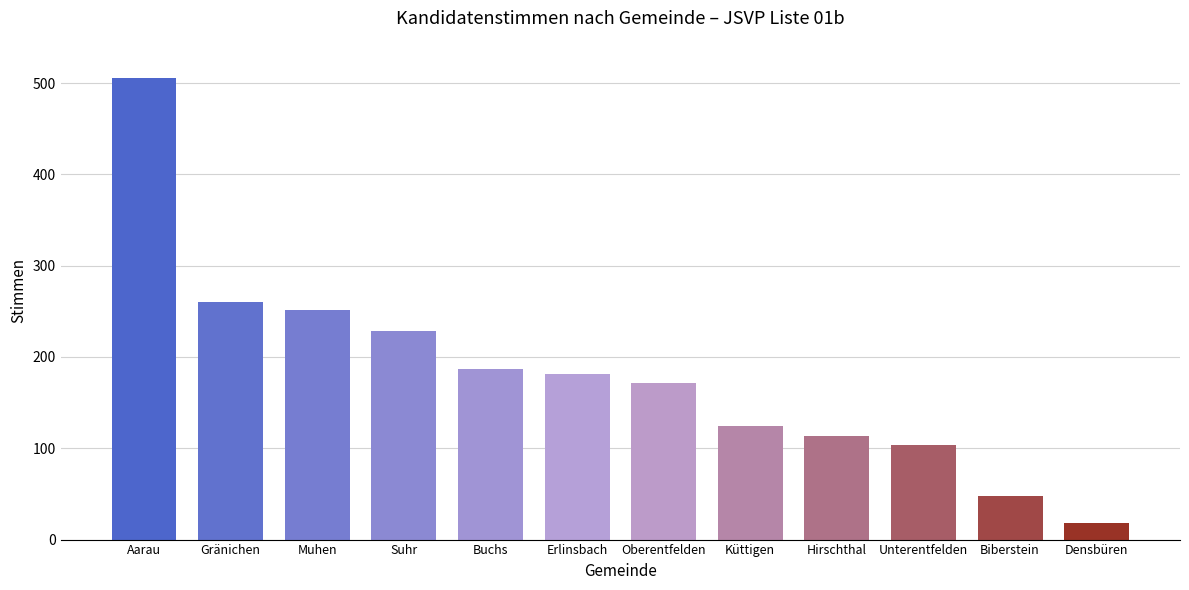

True or false: the data shows 180 at Küttigen.

False